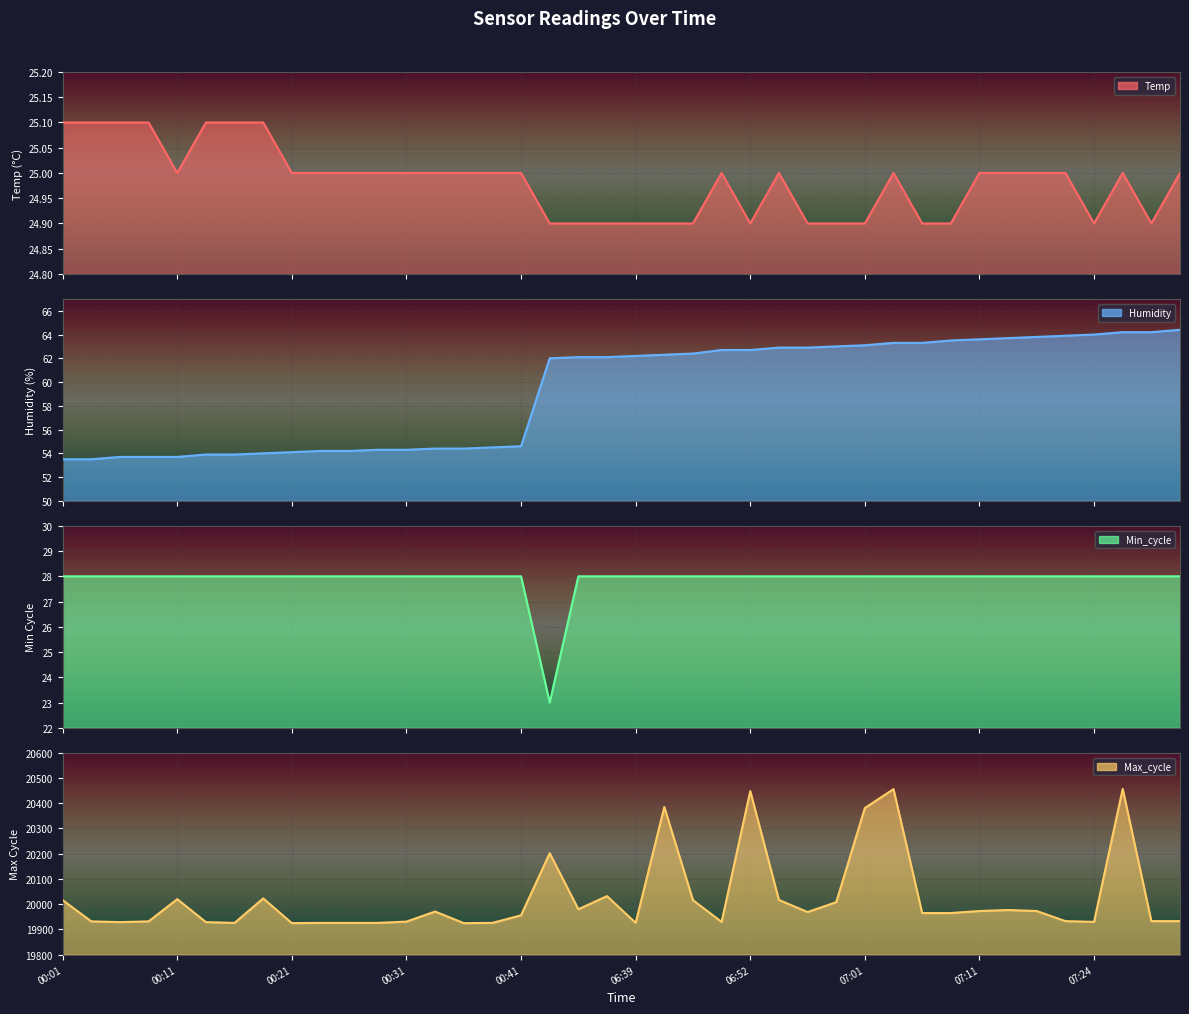

What is the difference between the maximum and minimum values in the Humidity series?

10.9